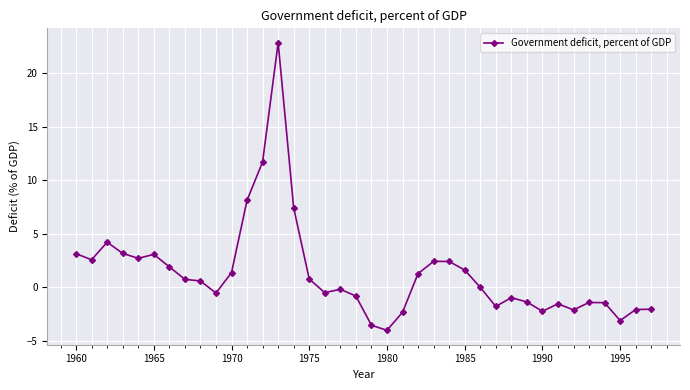

What is the sum of all values?

49.8